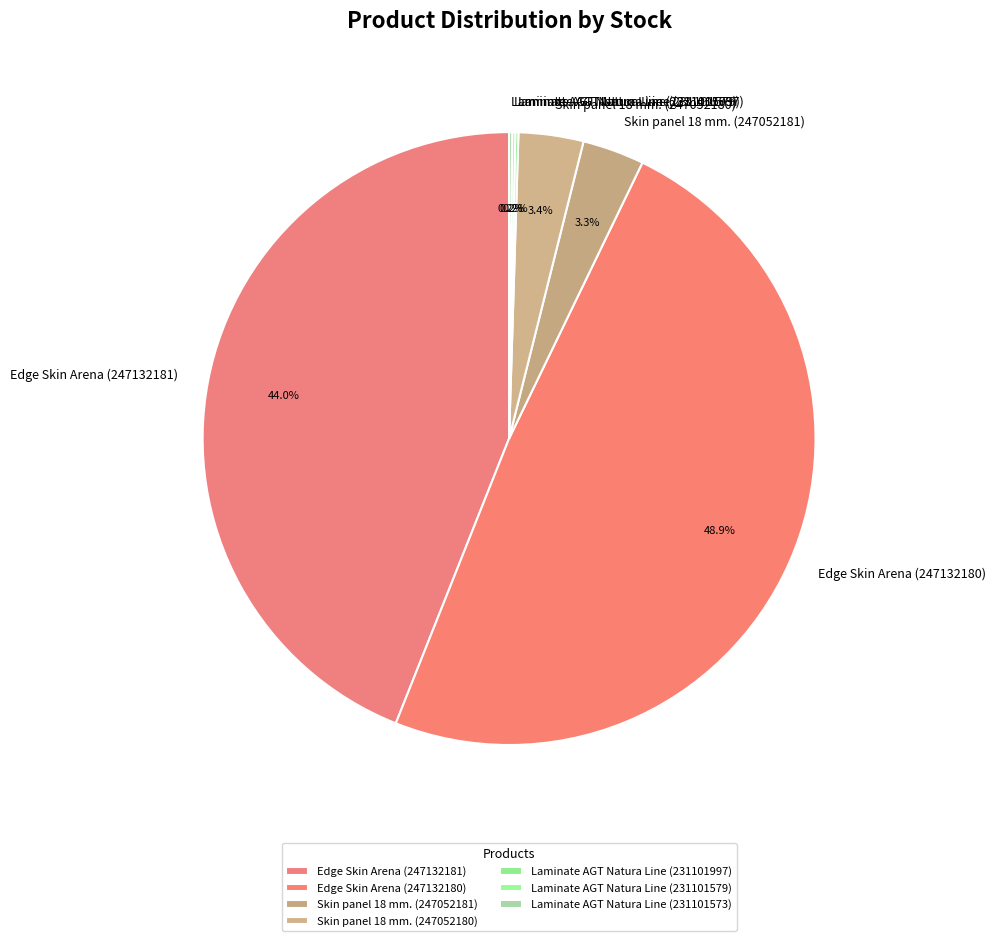

What is the ratio of the value at Edge Skin Arena (247132180) to the value at Edge Skin Arena (247132181)?

1.1